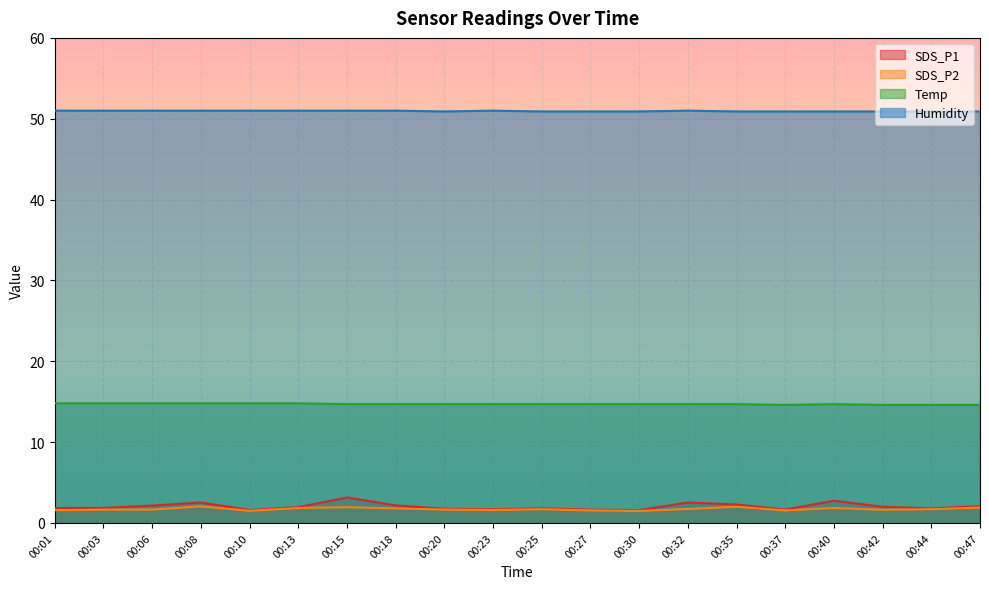

Is it true that Temp equals 26.0 at 00:32?

False